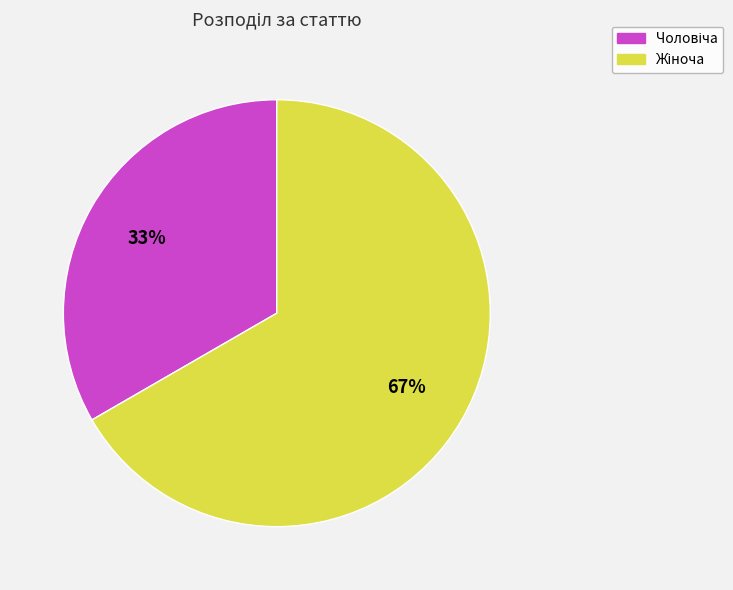

Is there a majority slice in this chart?

Yes